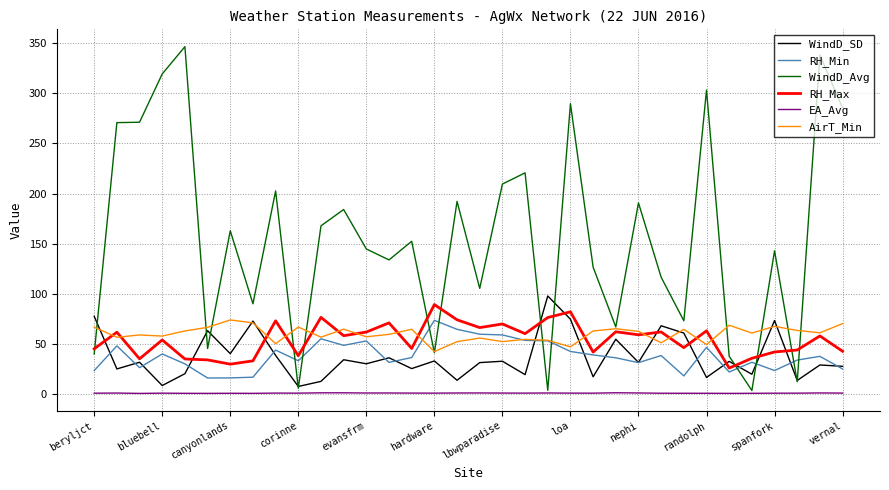

True or false: EA_Avg and AirT_Min cross at least once.

False